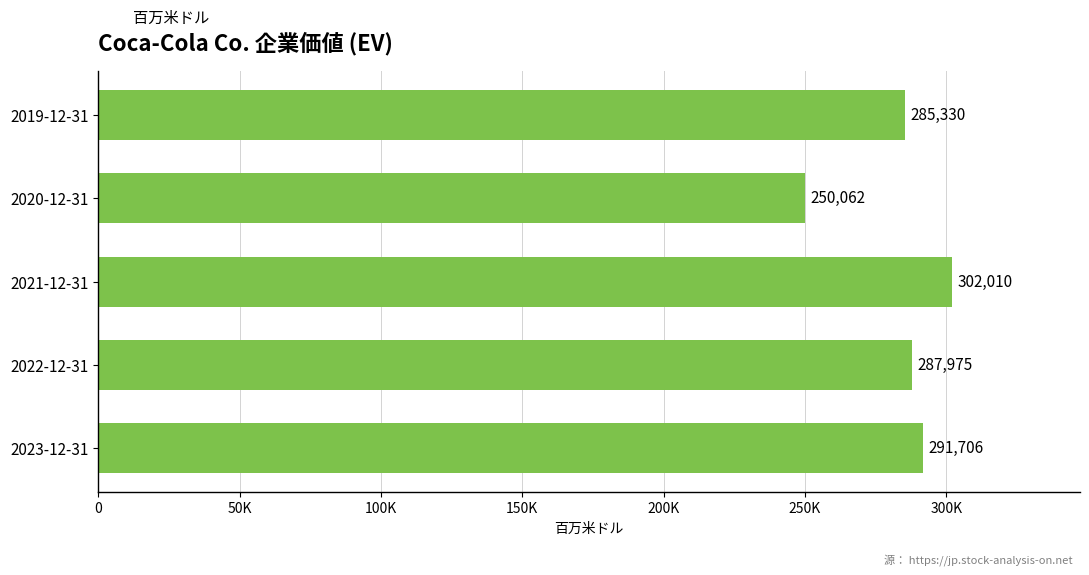

What is the difference between the maximum and second lowest values?

16680